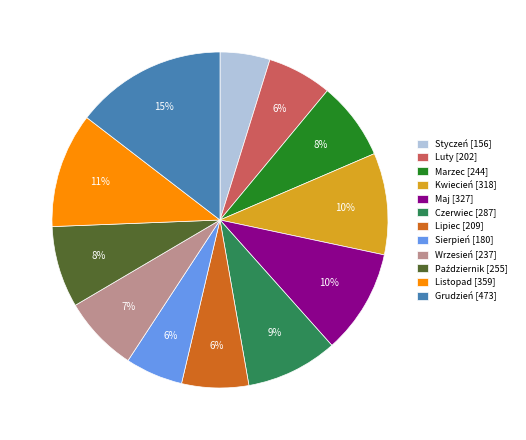

Combined, do Listopad and Czerwiec account for over 50%?

No